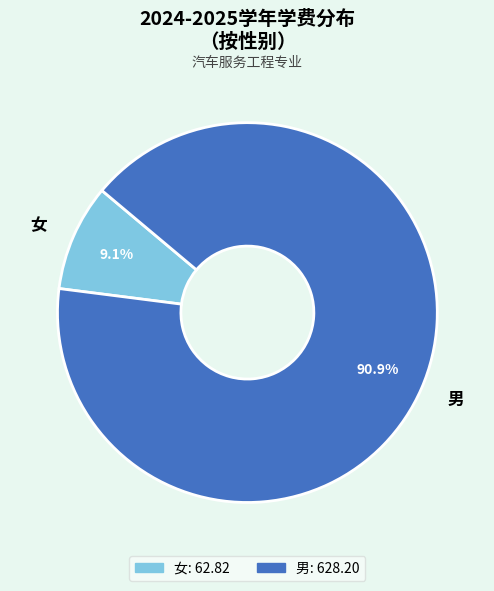

Count the number of slices in the pie.

2